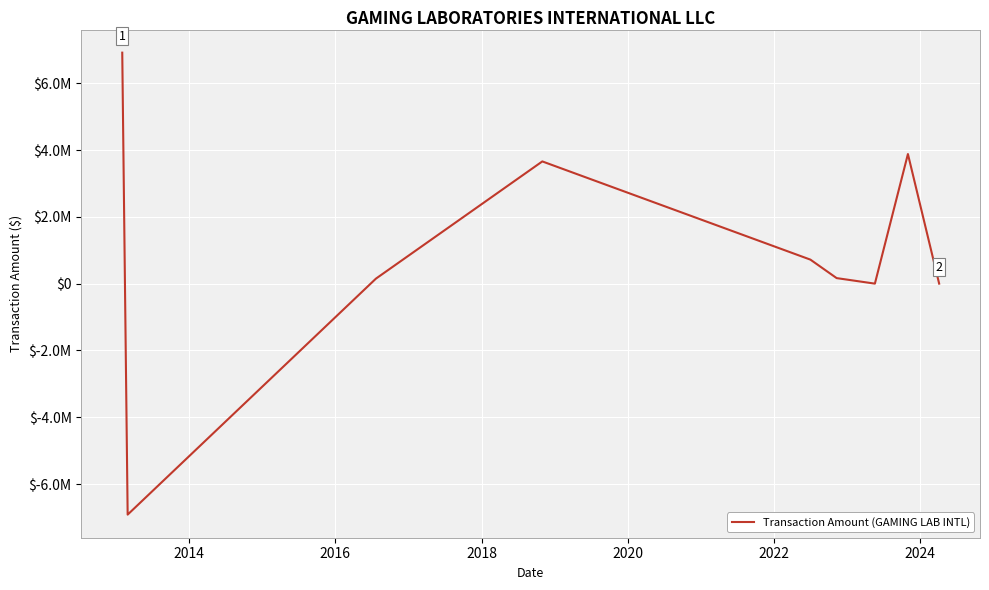

True or false: the data has more than 1 interior local peaks.

True